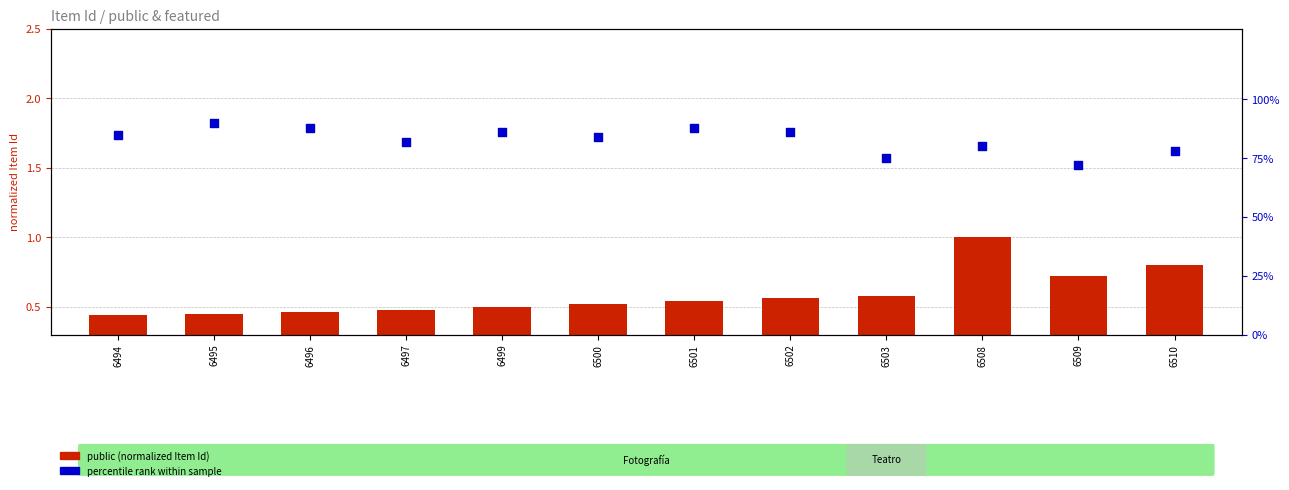

Which series has the widest spread of Y values?

percentile rank within sample